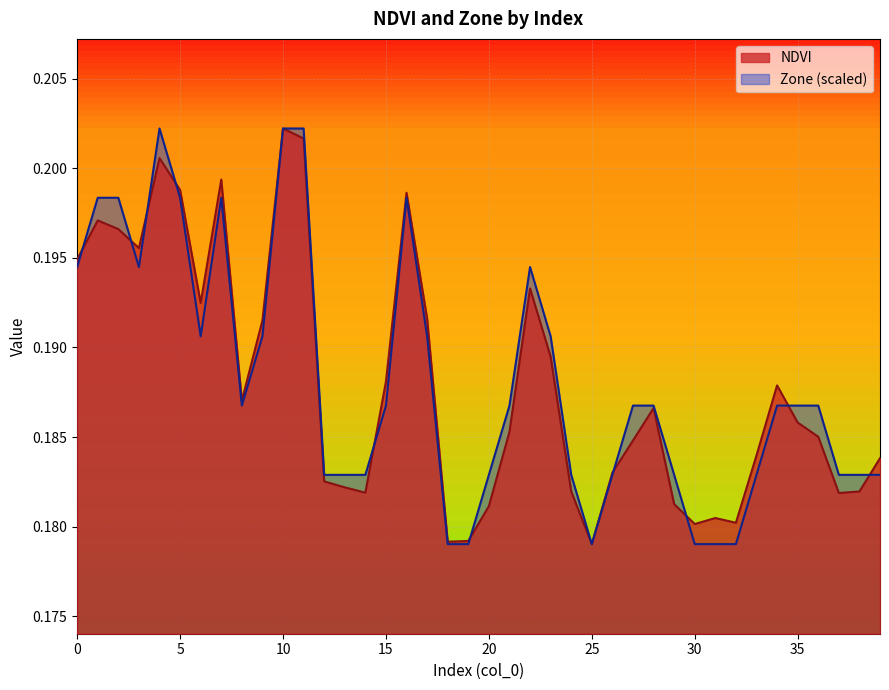

Count the Zone values in the range 0 to 1.

40